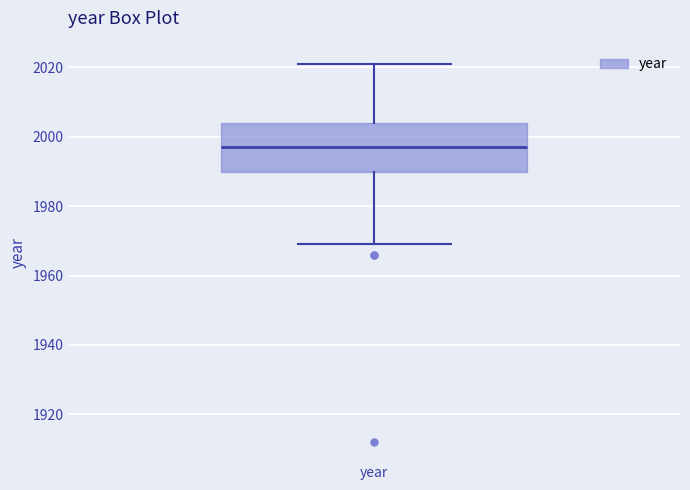

Transcribe this box plot: give where the median line is, the range the box spans, and where the two whiskers end, as read against the y-axis. The values are not printed on the chart, so give them approximately, as read against the axis.

median 1998, box 1990 to 2004, whiskers 1970 to 2022